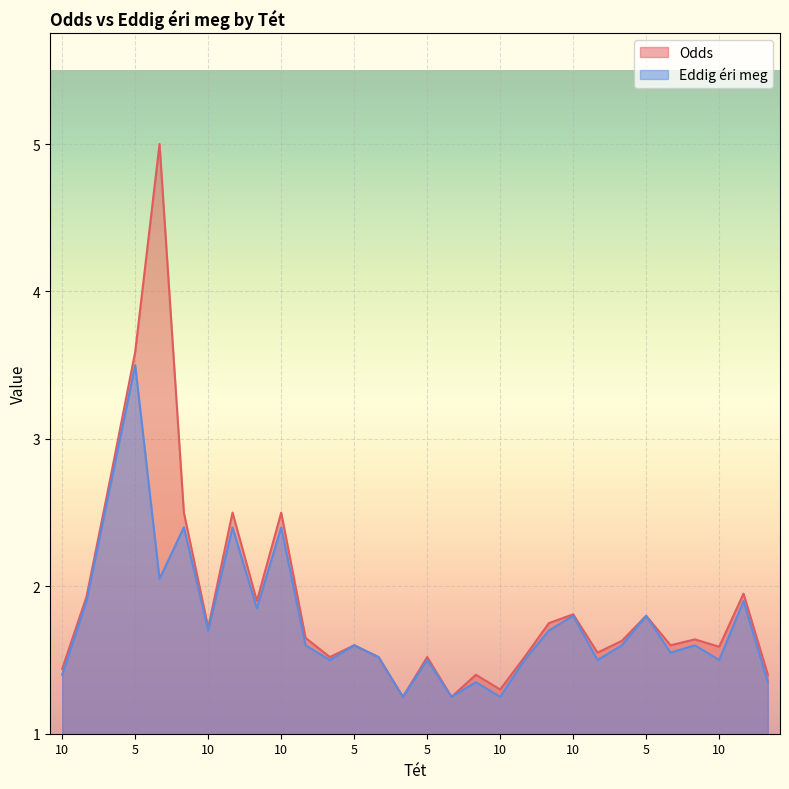

Rank the series by their average value, from highest to lowest.

Odds, Eddig éri meg